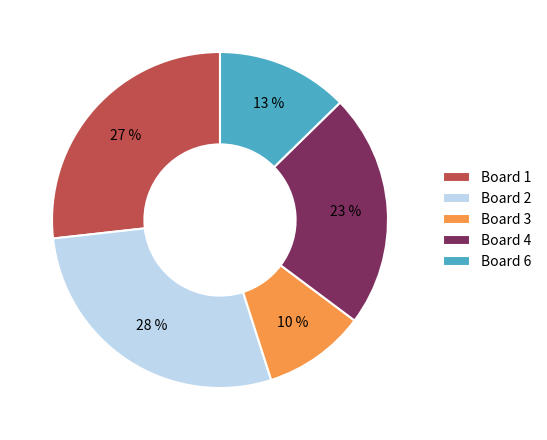

To the nearest percent, what is the average slice percentage?

20%